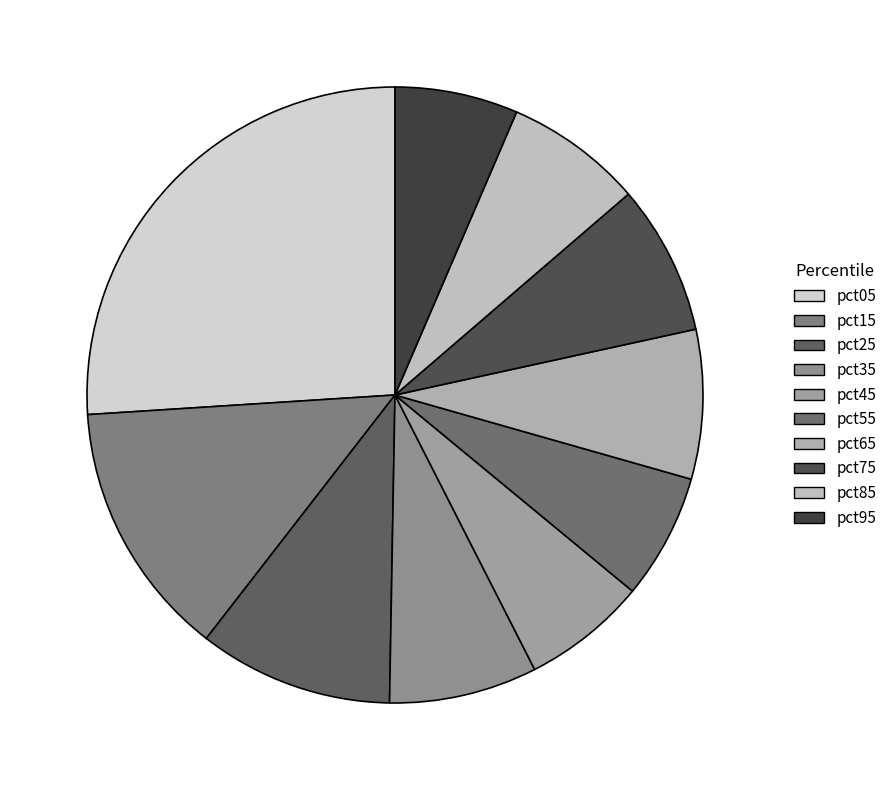

Count the number of slices in the pie.

10